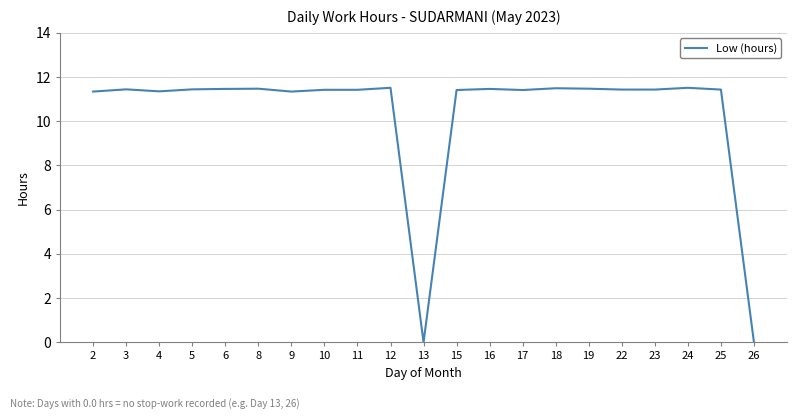

Does the chart display data point markers on the line(s)?

No